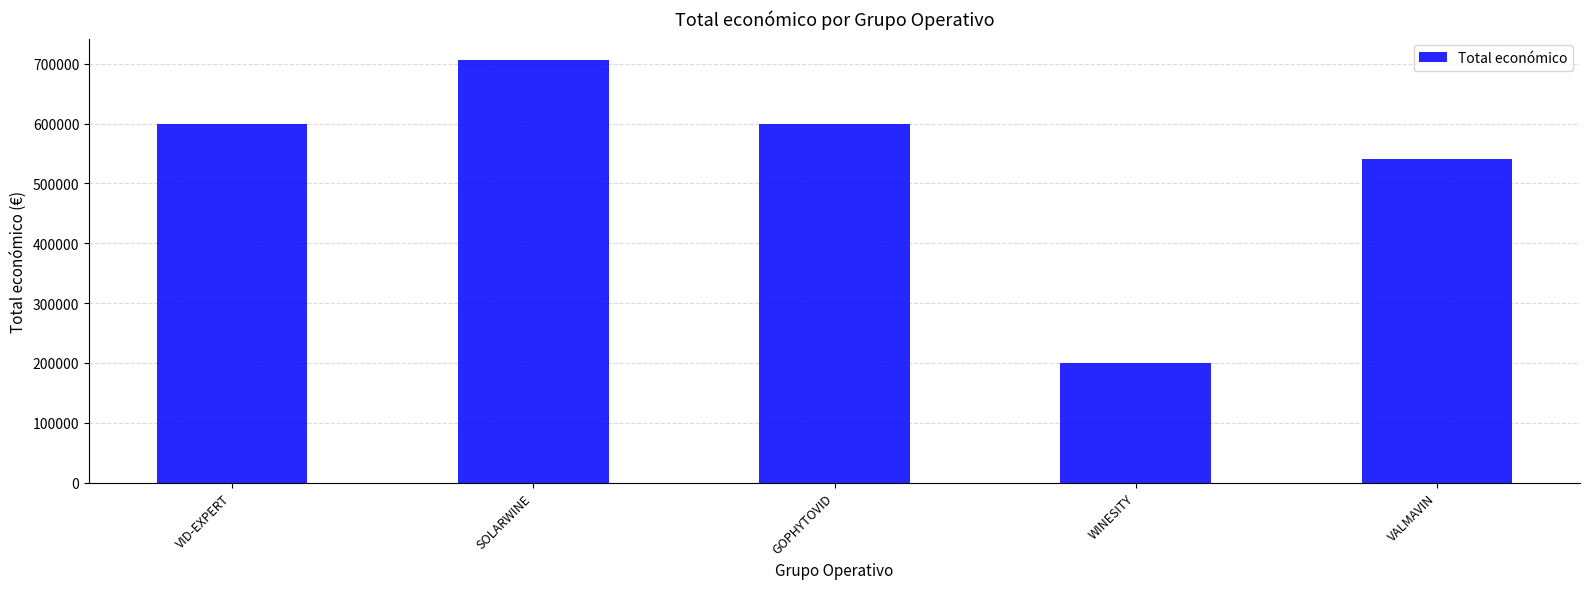

How many data points does each series have?

5